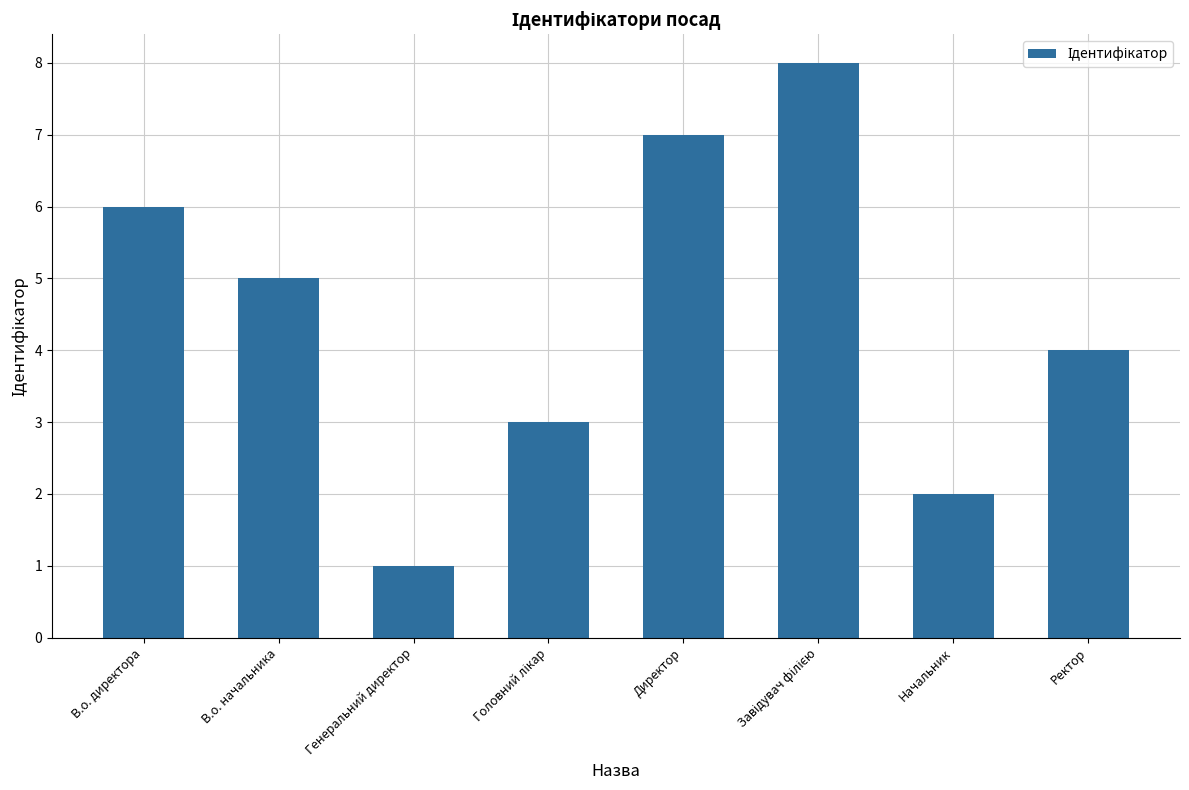

What is the maximum value shown in the chart?

8